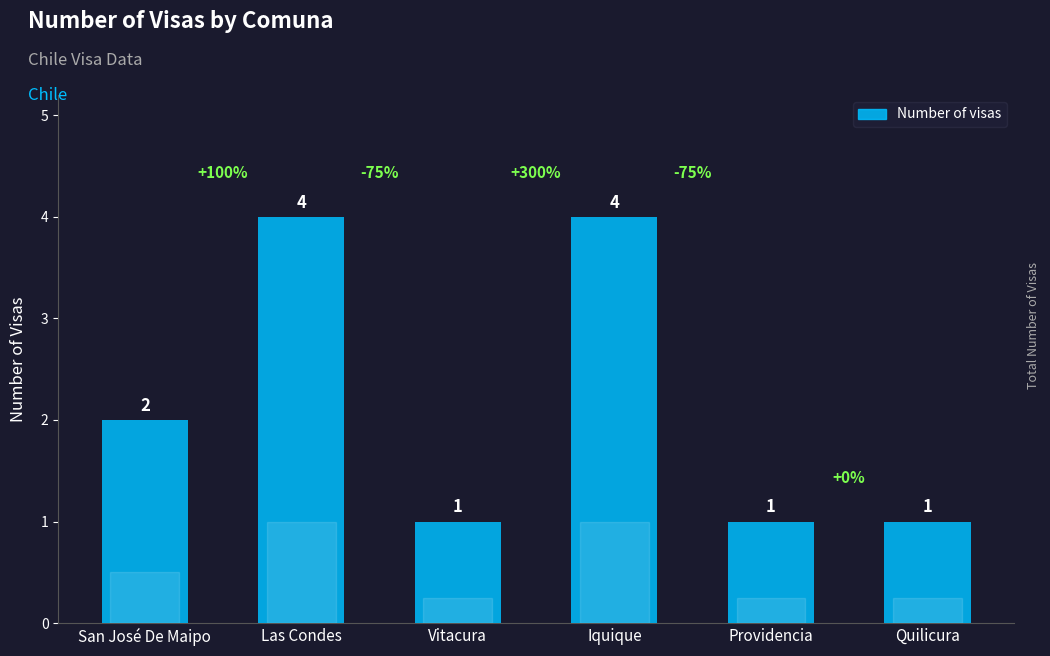

True or false: the data shows 4 at Iquique.

True